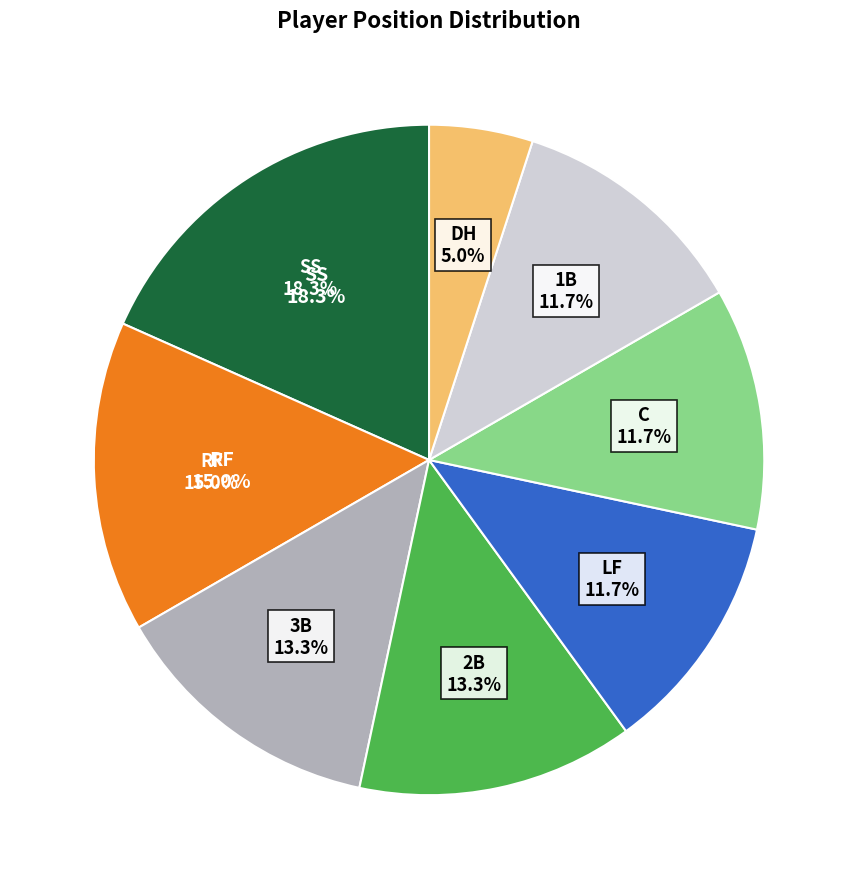

Count the number of slices in the pie.

8